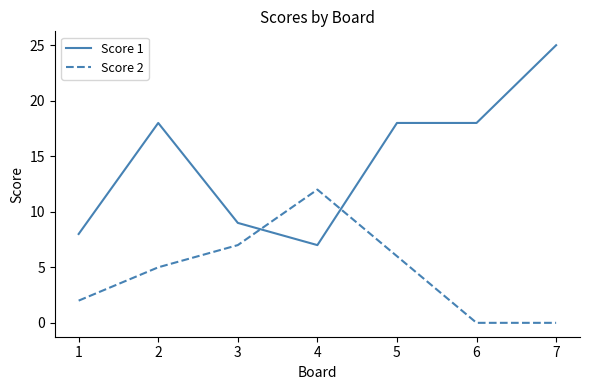

Reading left to right, list all the values displayed in this chart.

Score 1: 8	18	9	7	18	18	25
Score 2: 2	5	7	12	6	0	0